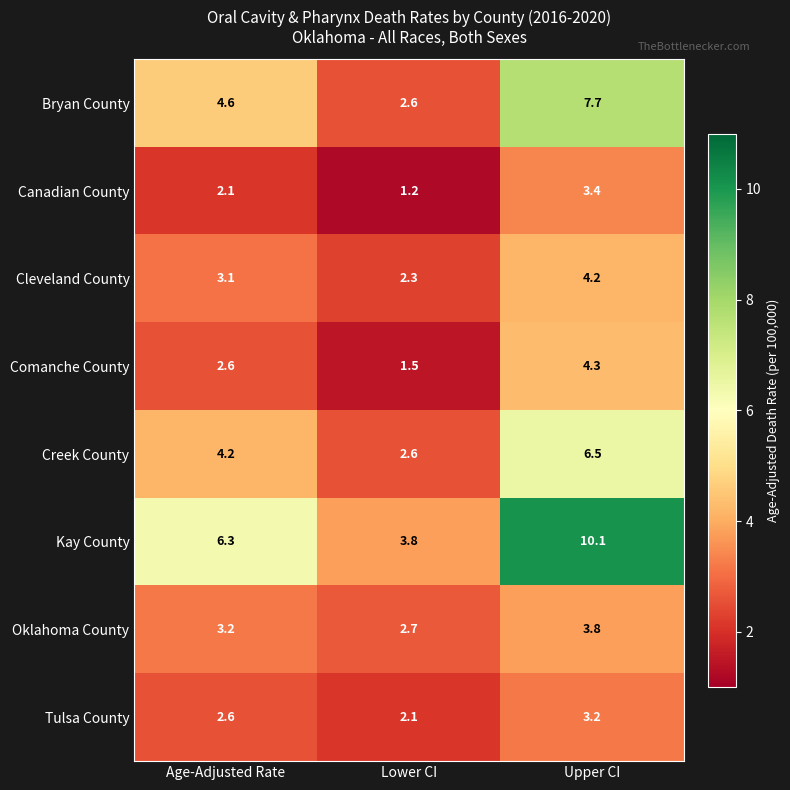

At how many categories does at least one series exceed 2?

3